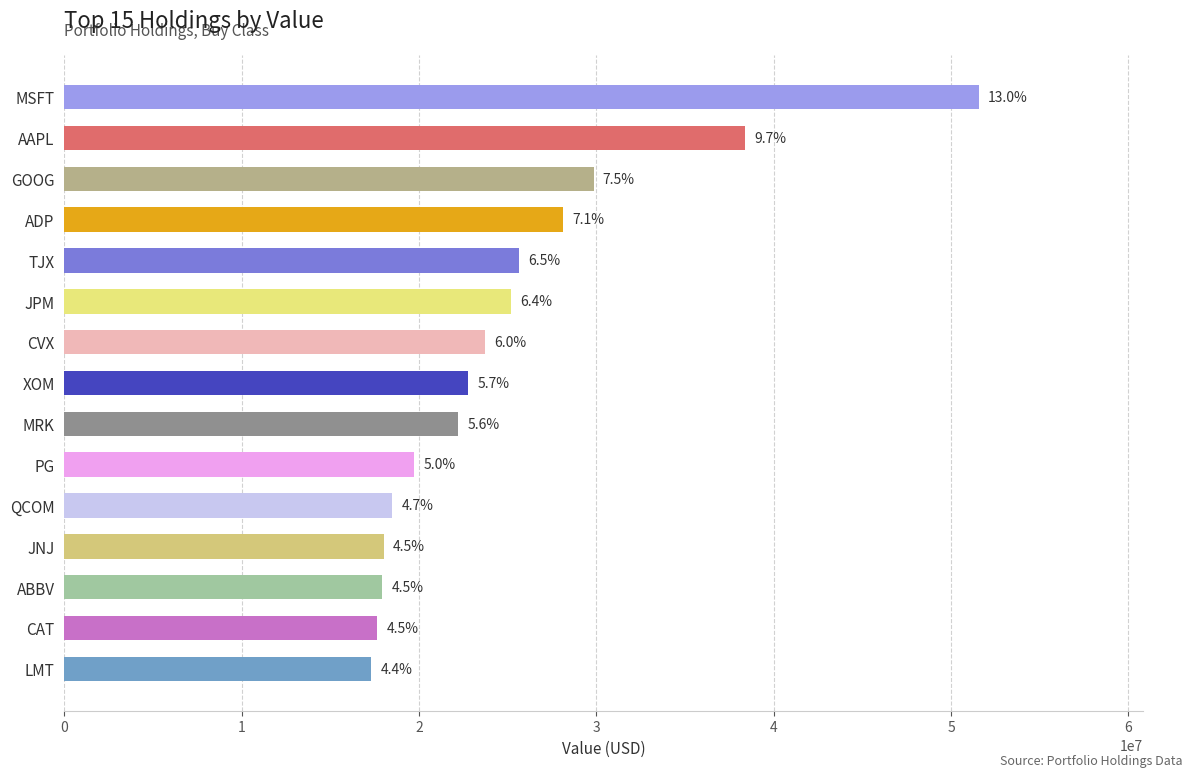

What is the average value?

25107165